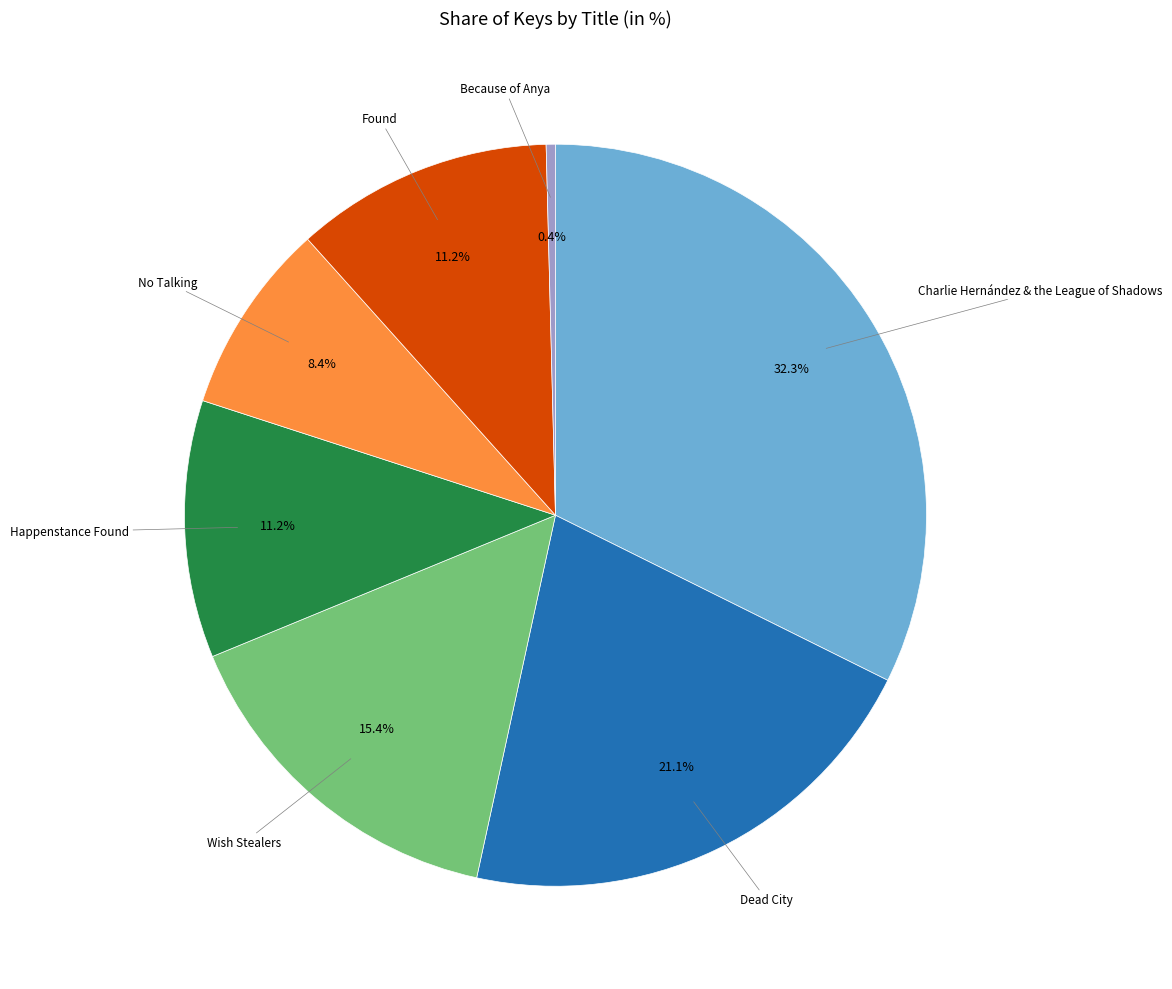

Which has a higher value, Wish Stealers or Dead City?

Dead City